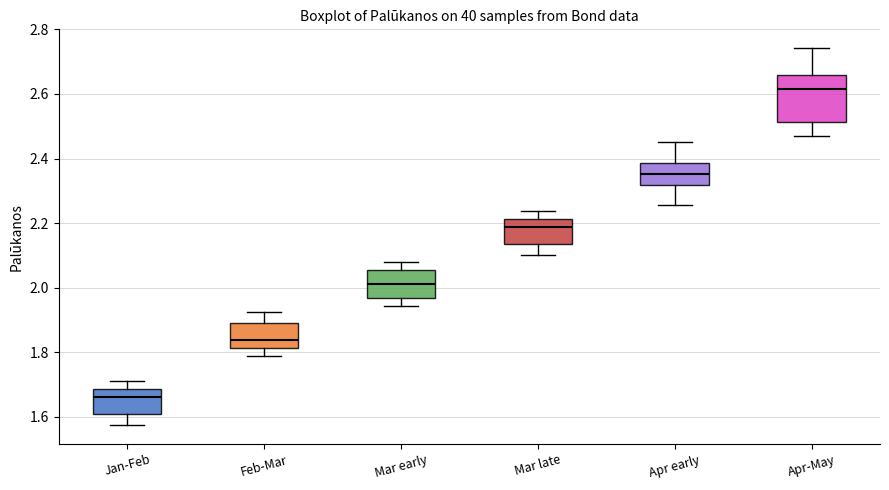

Reading left to right, read every box against the y-axis: the position of its median line, the range the box covers, and the ends of its whiskers. The values are not printed on the chart, so give them approximately, as read against the axis.

Jan-Feb: median 1.66, box 1.60 to 1.68, whiskers 1.58 to 1.72
Feb-Mar: median 1.84, box 1.82 to 1.90, whiskers 1.78 to 1.92
Mar early: median 2.02, box 1.96 to 2.06, whiskers 1.94 to 2.08
Mar late: median 2.18, box 2.14 to 2.22, whiskers 2.10 to 2.24
Apr early: median 2.36, box 2.32 to 2.38, whiskers 2.26 to 2.46
Apr-May: median 2.62, box 2.52 to 2.66, whiskers 2.46 to 2.74